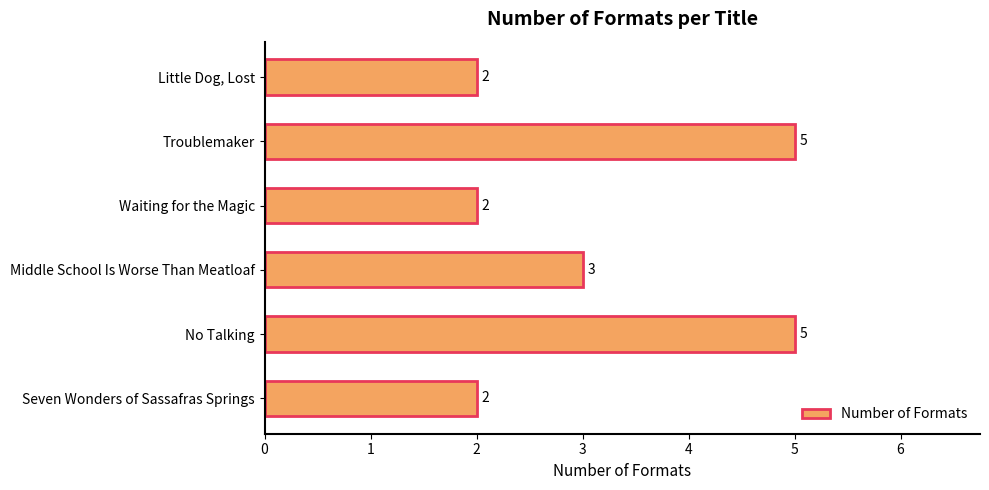

What is the difference between the maximum and minimum values?

3